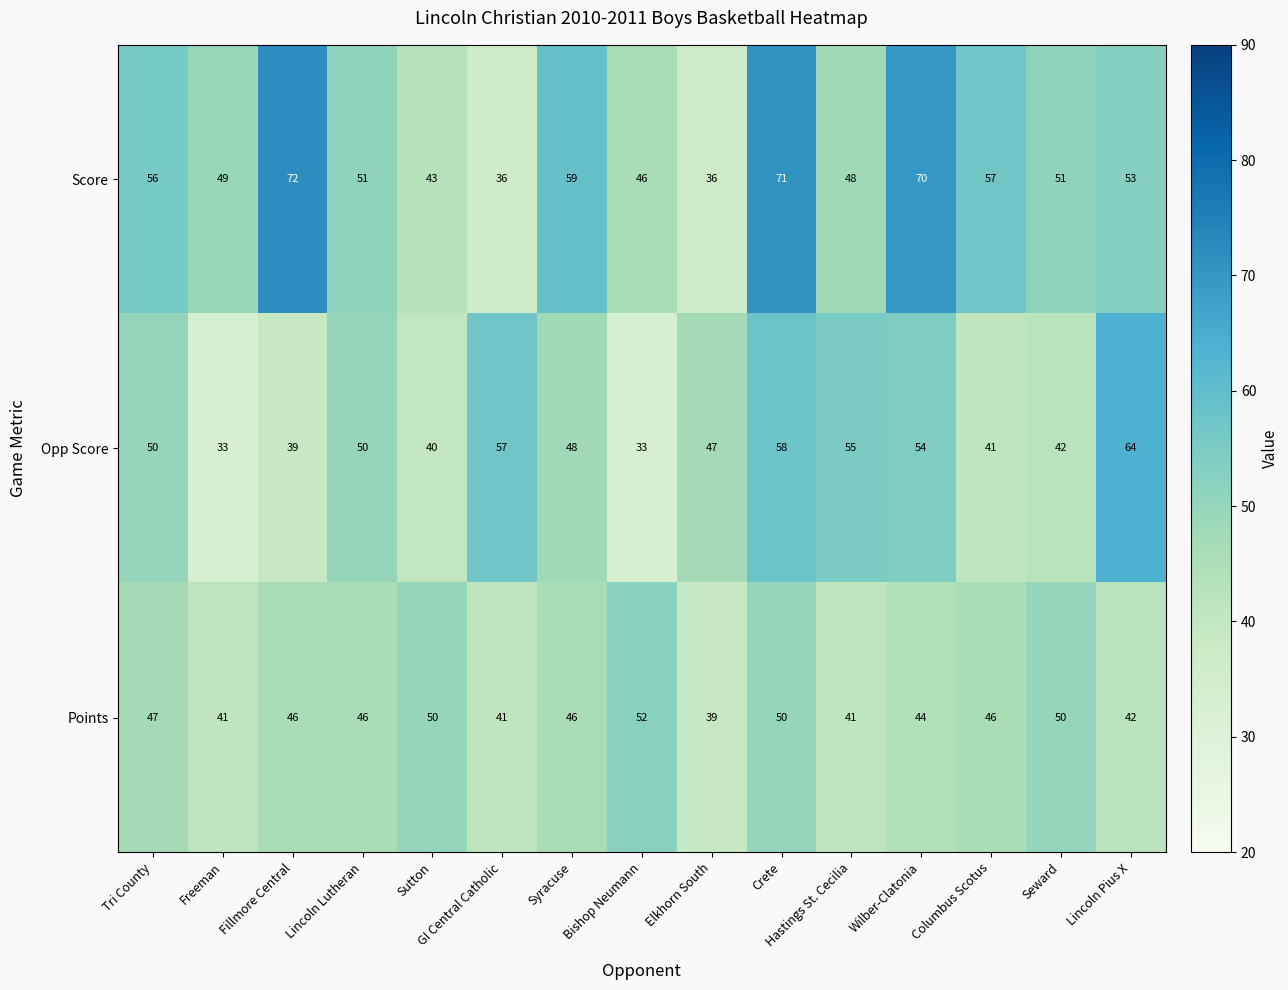

At which label does Opp Score first exceed 48?

Tri County